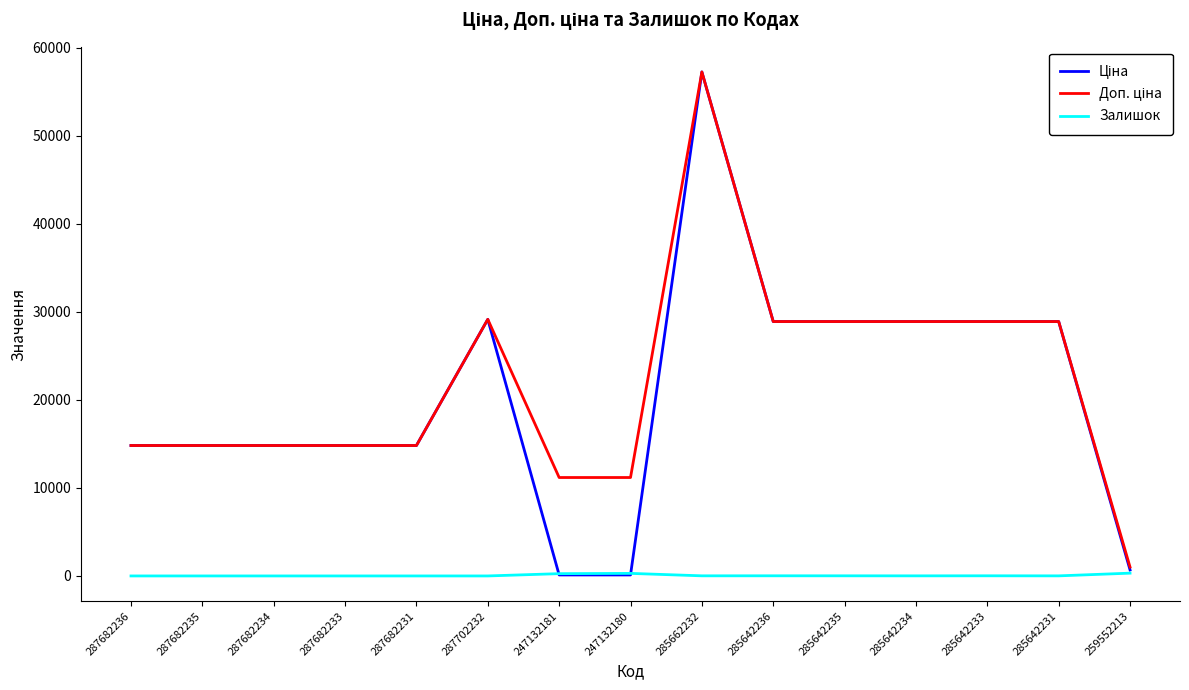

What is the total value across all series at 287682231?

29635.2